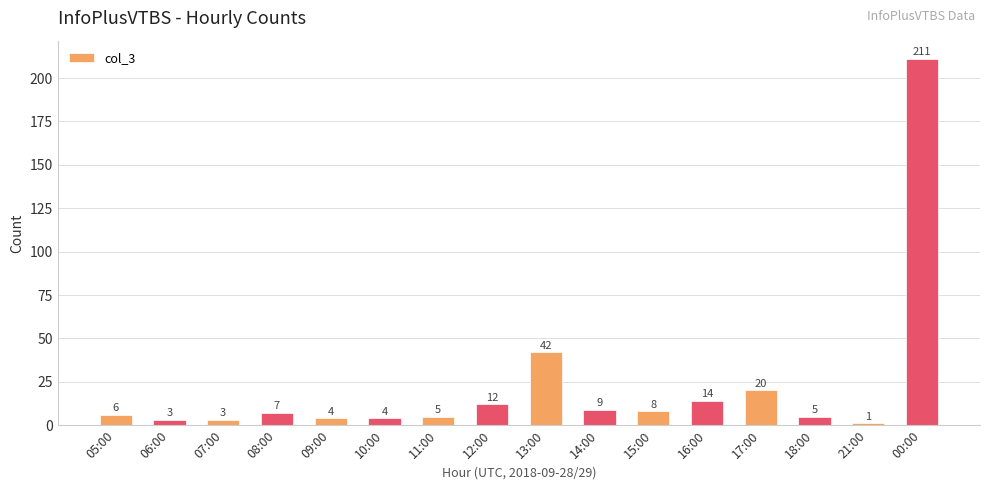

What is the label of the 13th bar from the left?

17:00